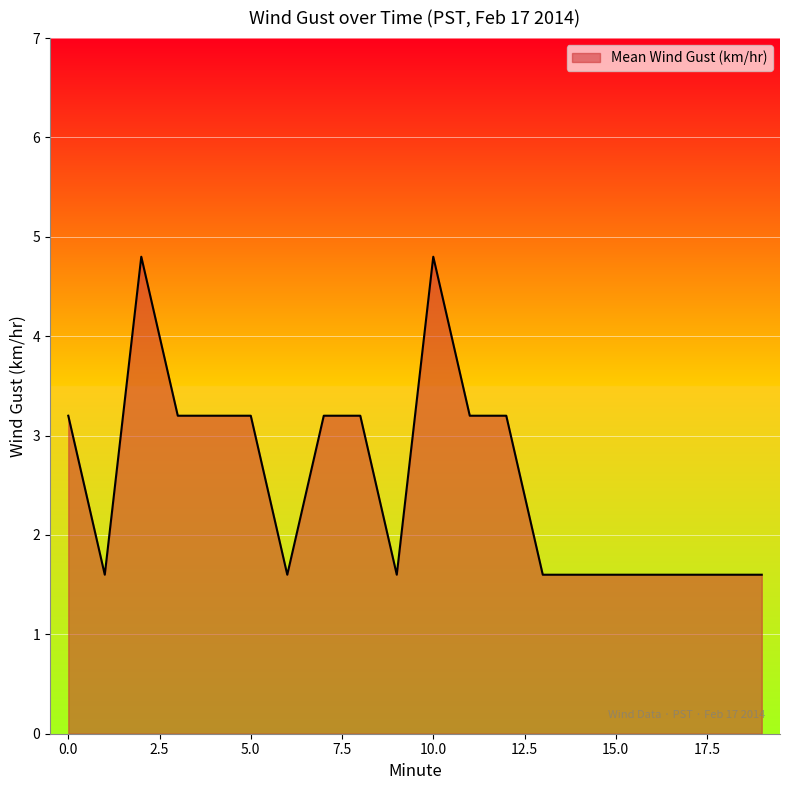

How many lines are shown in the chart?

1